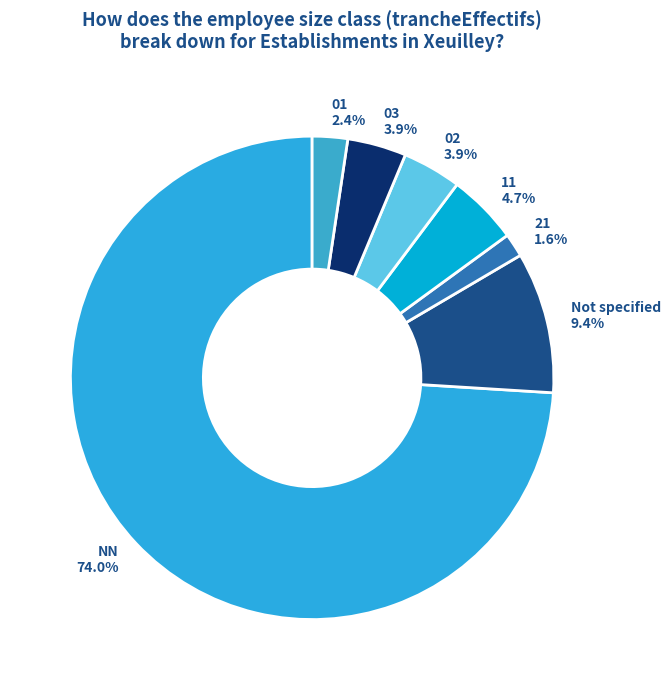

Is it true that 02 is 14% of the pie?

False